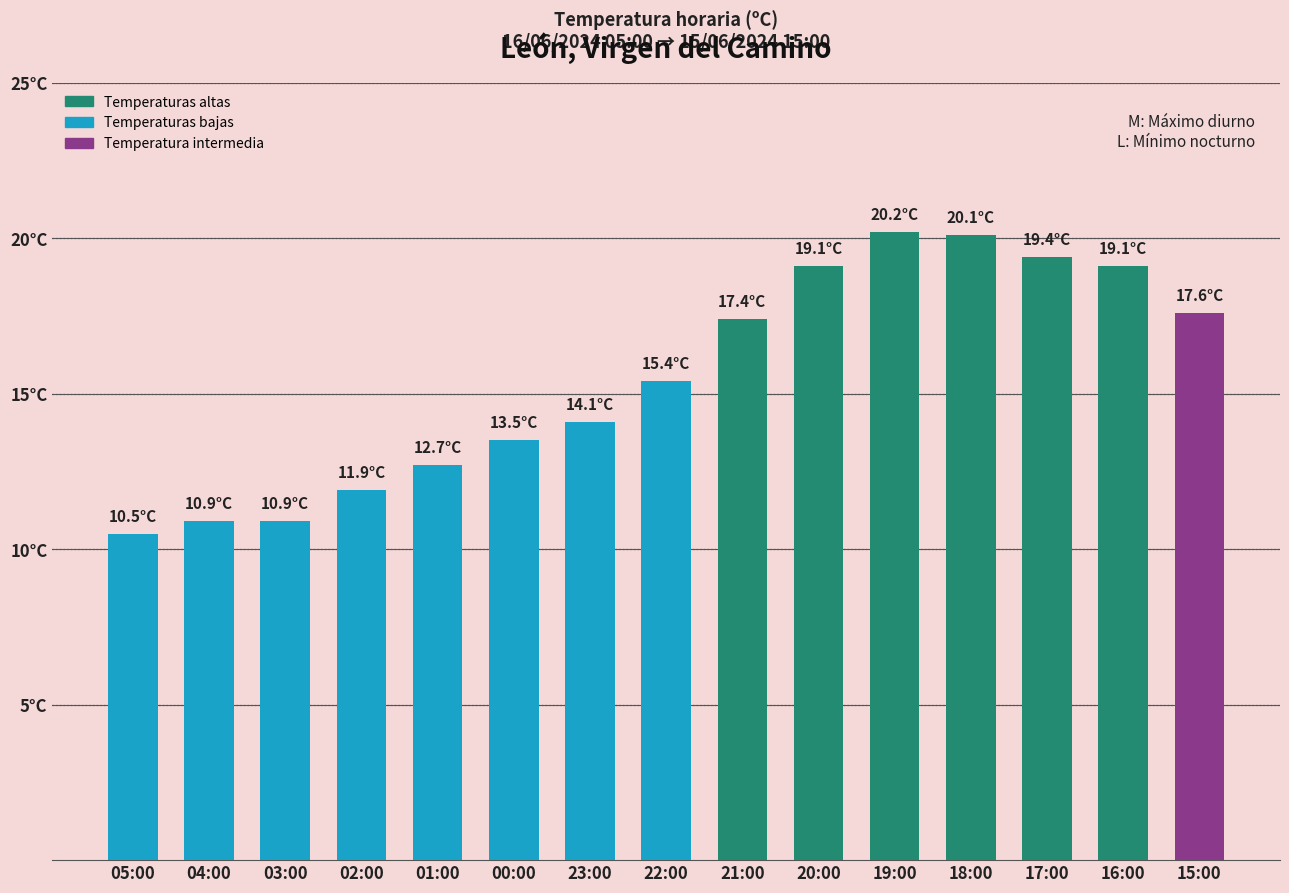

Are the bars horizontal?

No